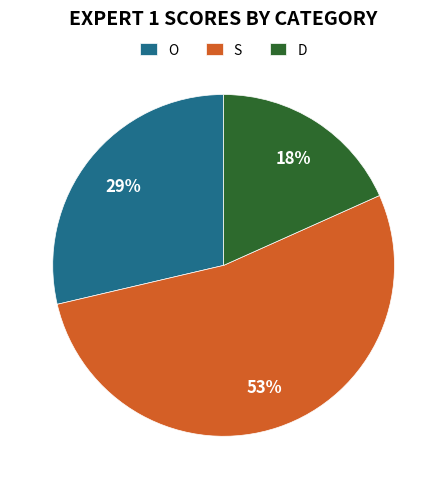

To the nearest percent, what is the average slice percentage?

33%